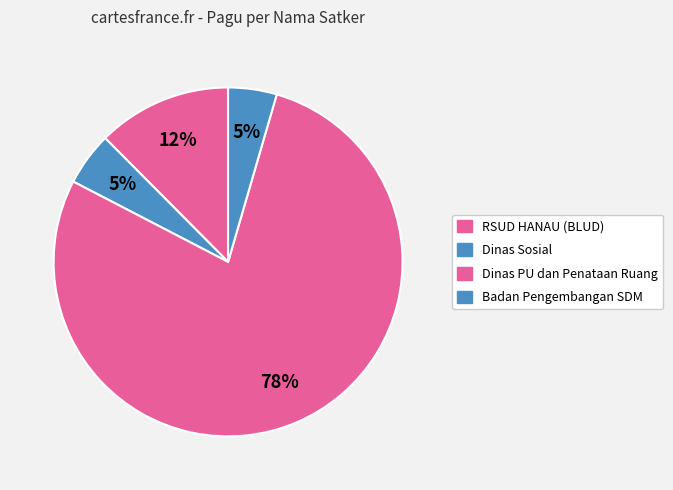

Count the number of slices in the pie.

4